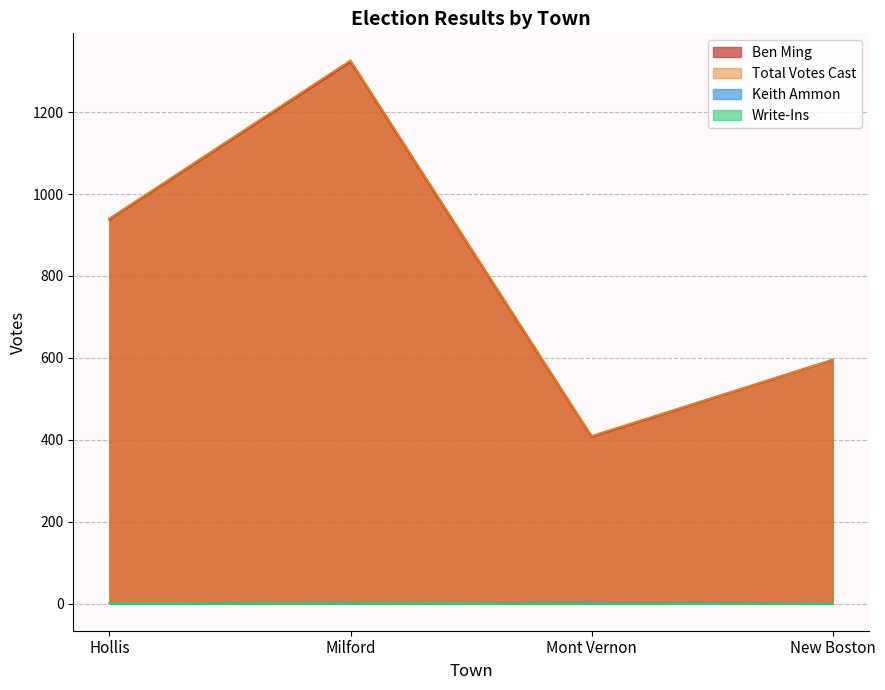

What are all the series names shown in the legend?

Ben Ming, Keith Ammon, Write-Ins, Total Votes Cast